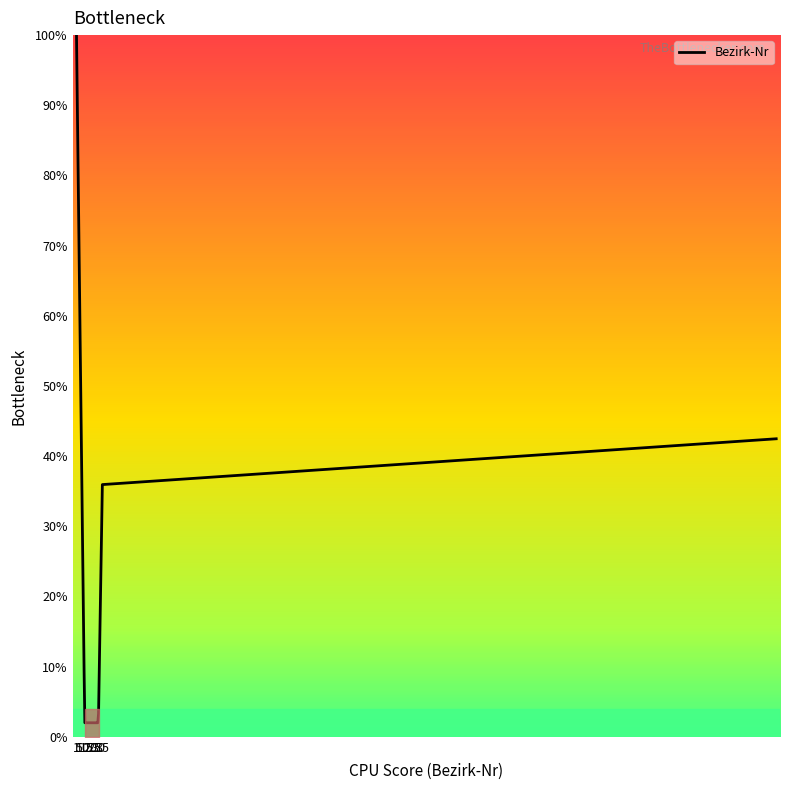

What is the smallest value displayed?

2.0